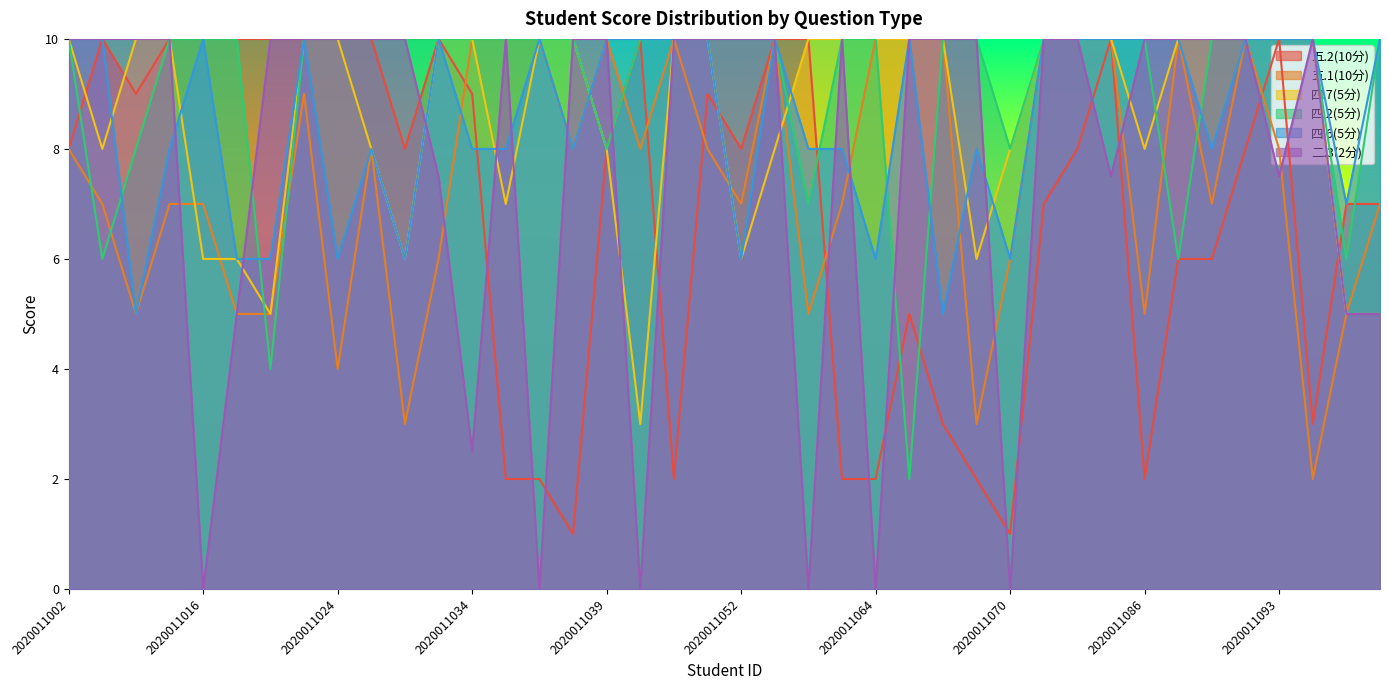

Does the chart display data point markers on the line(s)?

No